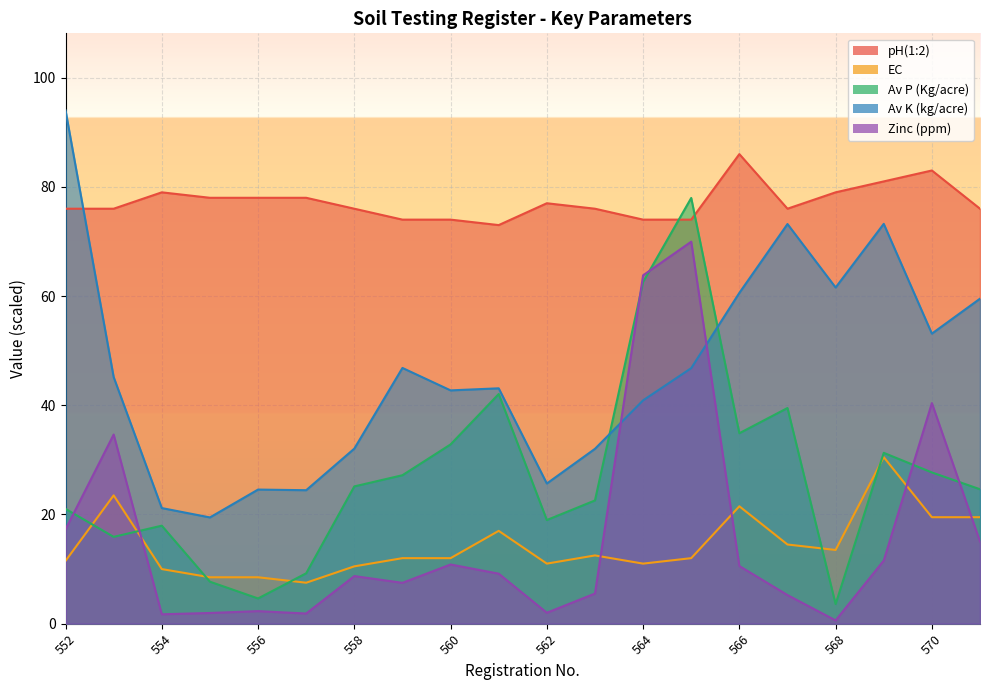

Reading left to right, extract all data points from this chart.

pH(1:2): 76.0	76.0	79.0	78.0	78.0	78.0	76.0	74.0	74.0	73.0	77.0	76.0	74.0	74.0	86.0	76.0	79.0	81.0	83.0	76.0
EC: 11.5	23.5	10.0	8.5	8.5	7.5	10.5	12.0	12.0	17.0	11.0	12.5	11.0	12.0	21.5	14.5	13.5	30.5	19.5	19.5
Av P (Kg/acre): 21.0	15.9	17.9	7.7	4.6	9.2	25.1	27.2	32.8	42.1	19.0	22.6	62.6	78.0	34.9	39.5	3.6	31.3	27.7	24.6
Av K (kg/acre): 94.0	45.2	21.2	19.5	24.6	24.4	32.1	46.8	42.7	43.1	25.7	32.0	40.9	46.8	60.6	73.2	61.6	73.2	53.1	59.5
Zinc (ppm): 17.3	34.6	1.7	2.0	2.3	1.9	8.7	7.5	10.8	9.2	2.0	5.5	63.8	70.0	10.6	5.2	0.6	11.6	40.4	15.0